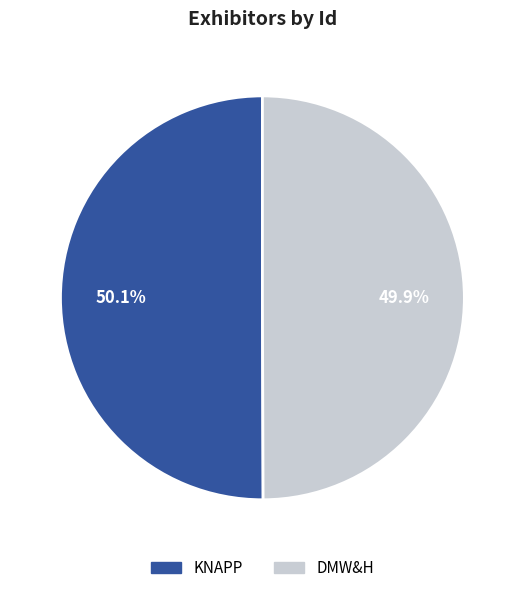

What is the ratio of the value at KNAPP to the value at DMW&H?

1.0